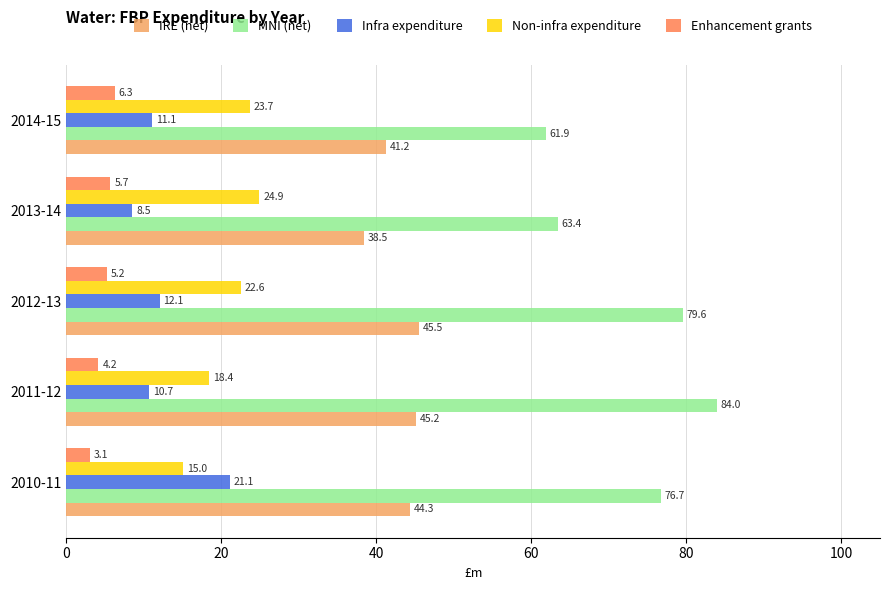

What is the difference between the maximum and minimum values in the Non-infra expenditure series?

9.9